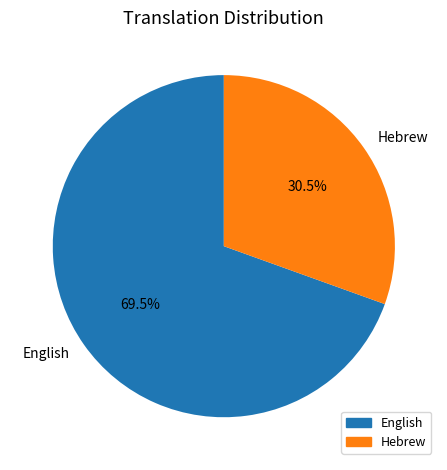

Approximately how many times larger is the value at English compared to Hebrew?

2.3